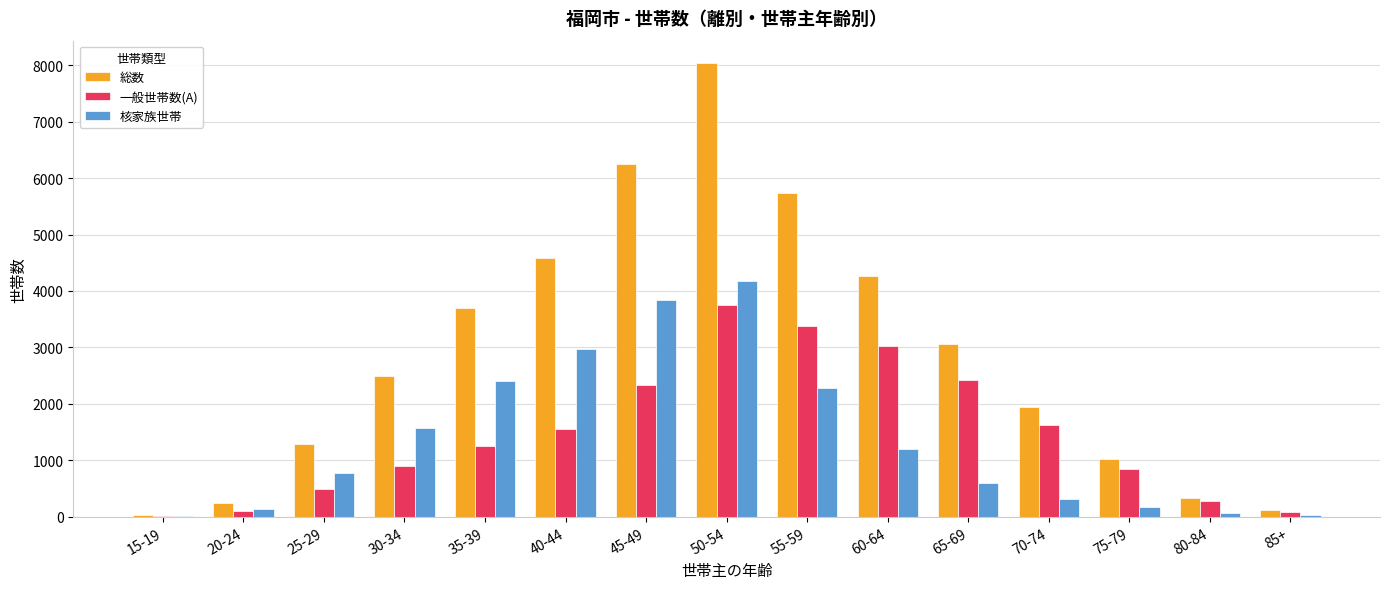

What is the sum of all 総数 values?

43112